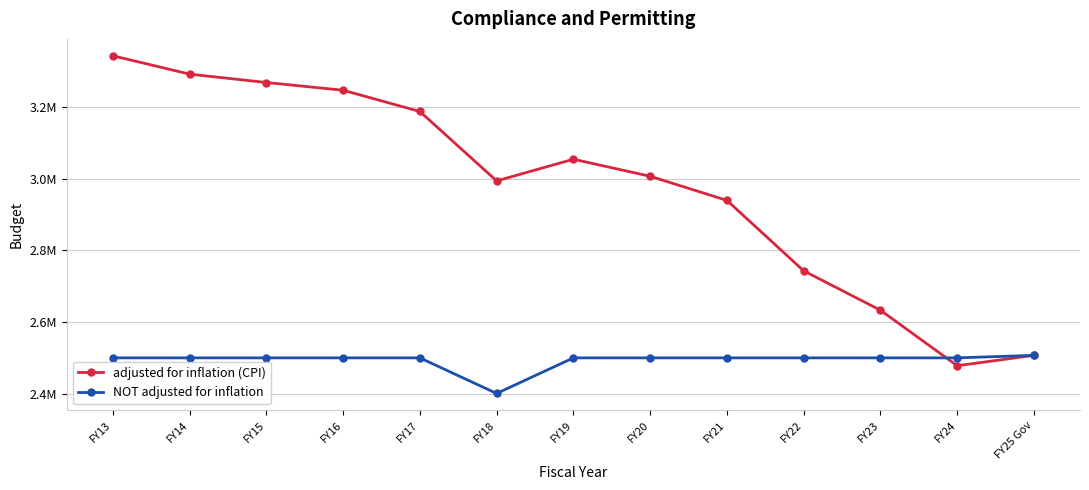

What are all the series names shown in the legend?

adjusted for inflation (CPI), NOT adjusted for inflation